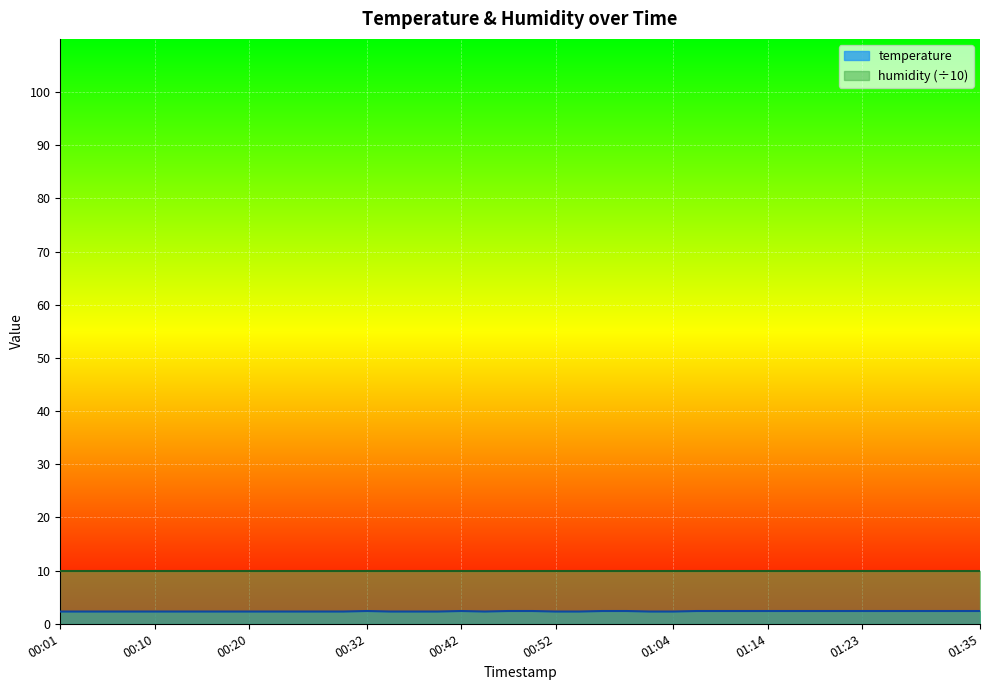

What is the smallest value displayed?

2.3